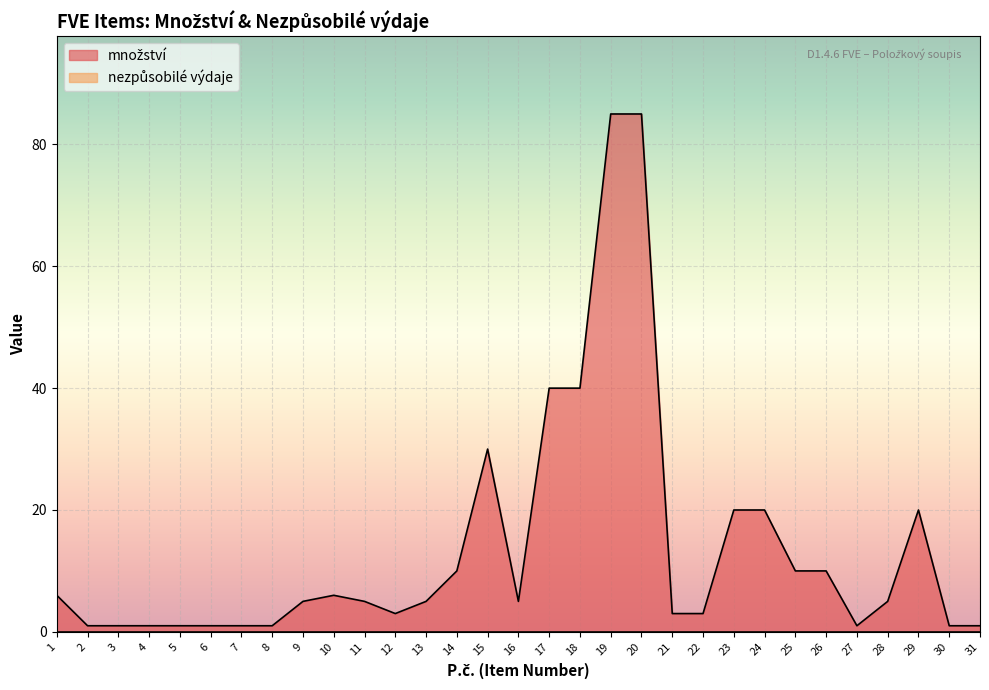

What is the maximum value shown in the chart?

85